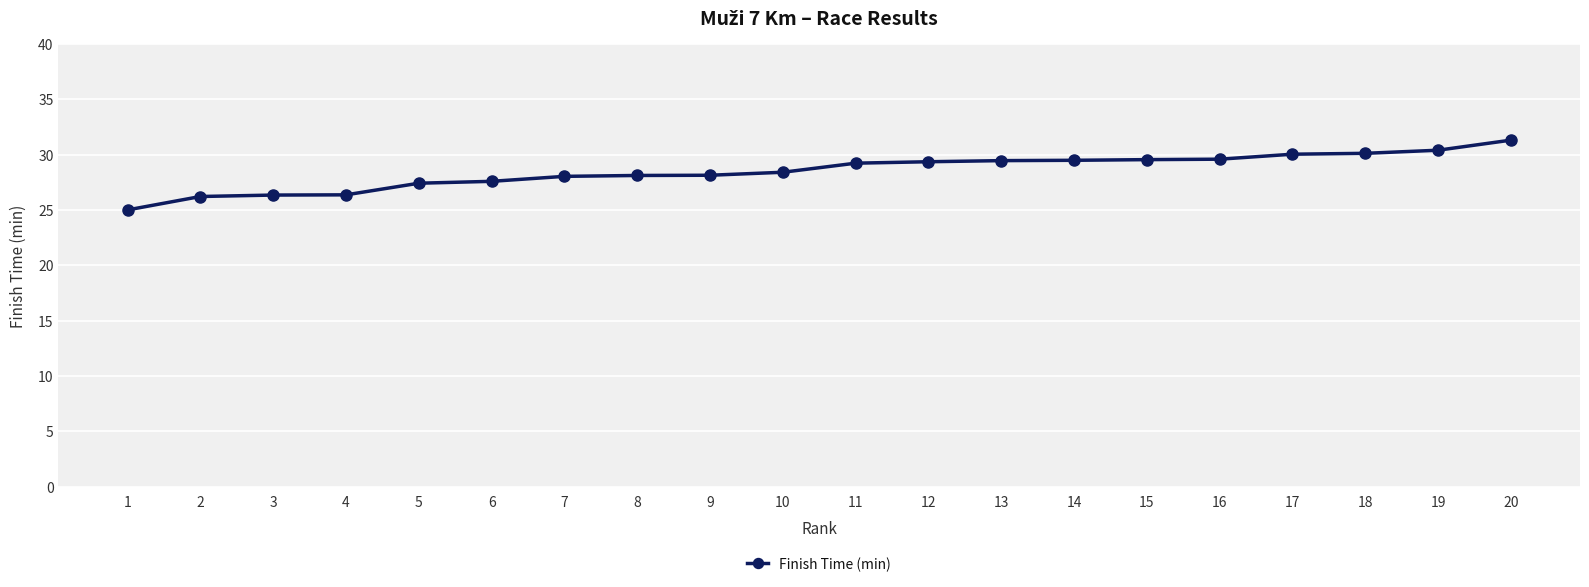

What is the average value?

28.5